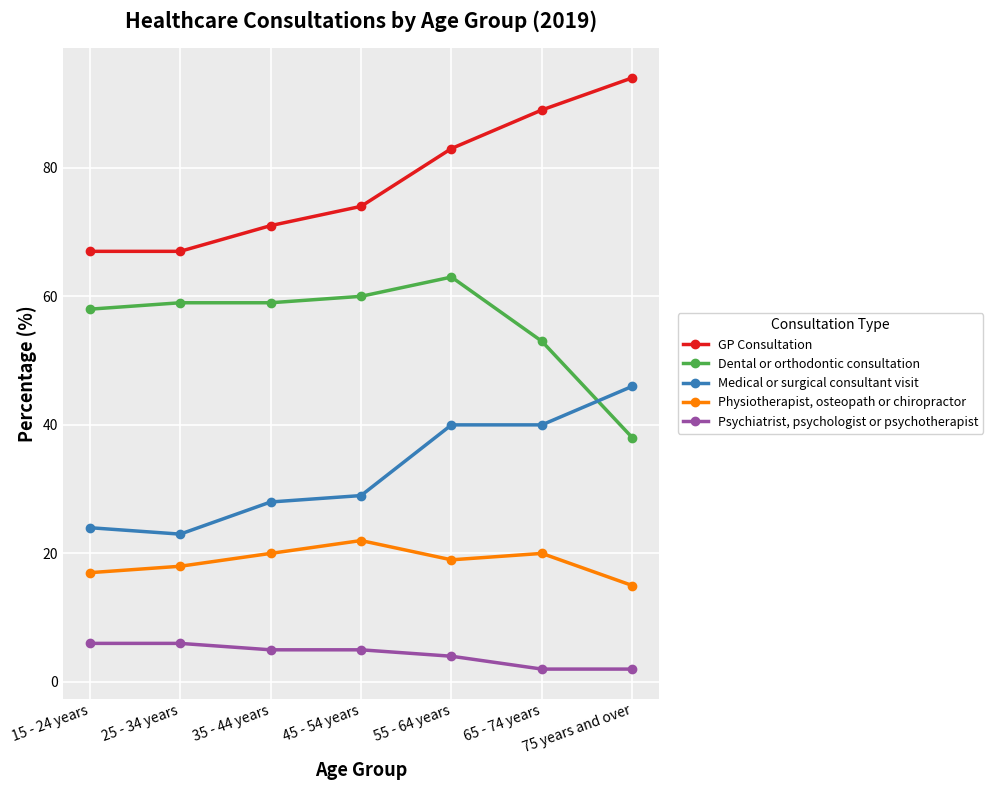

Where is the first local maximum for Physiotherapist, osteopath or chiropractor?

45 - 54 years